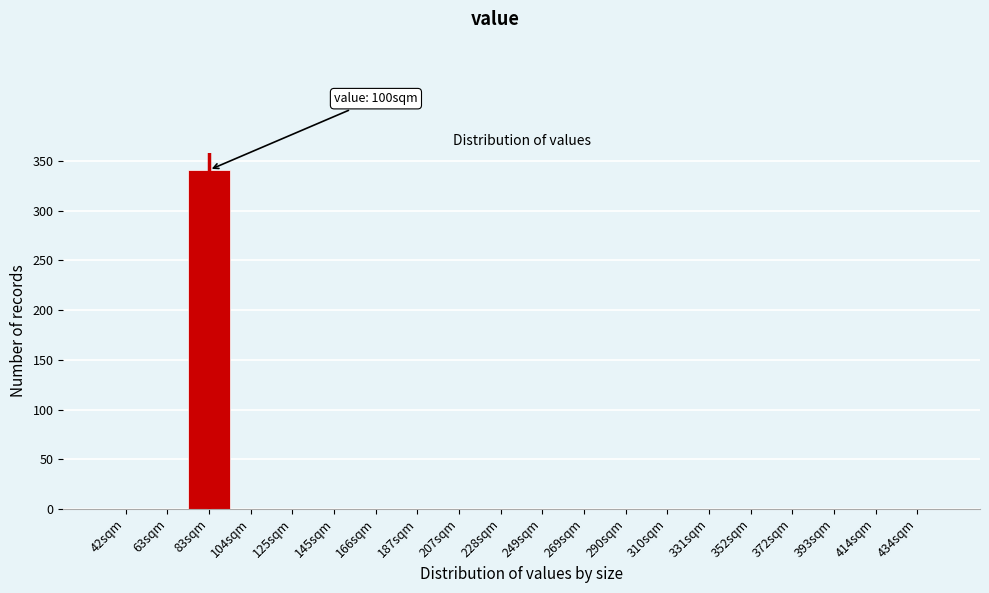

Reading left to right, list all the values displayed in this chart.

42sqm=0	63sqm=0	83sqm=341	104sqm=0	125sqm=0	145sqm=0	166sqm=0	187sqm=0	207sqm=0	228sqm=0	249sqm=0	269sqm=0	290sqm=0	310sqm=0	331sqm=0	352sqm=0	372sqm=0	393sqm=0	414sqm=0	434sqm=0